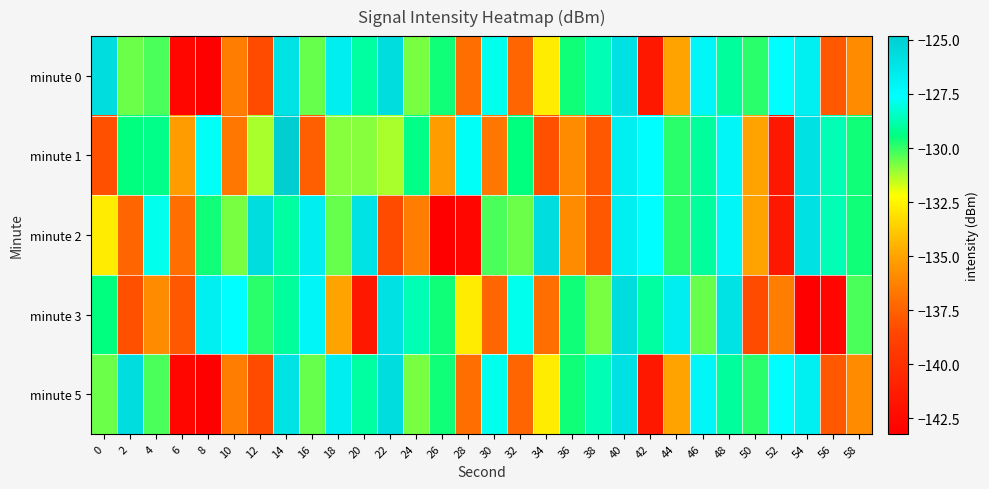

Rank the series at 42 from lowest to highest value.

minute 0, minute 5, minute 3, minute 1, minute 2